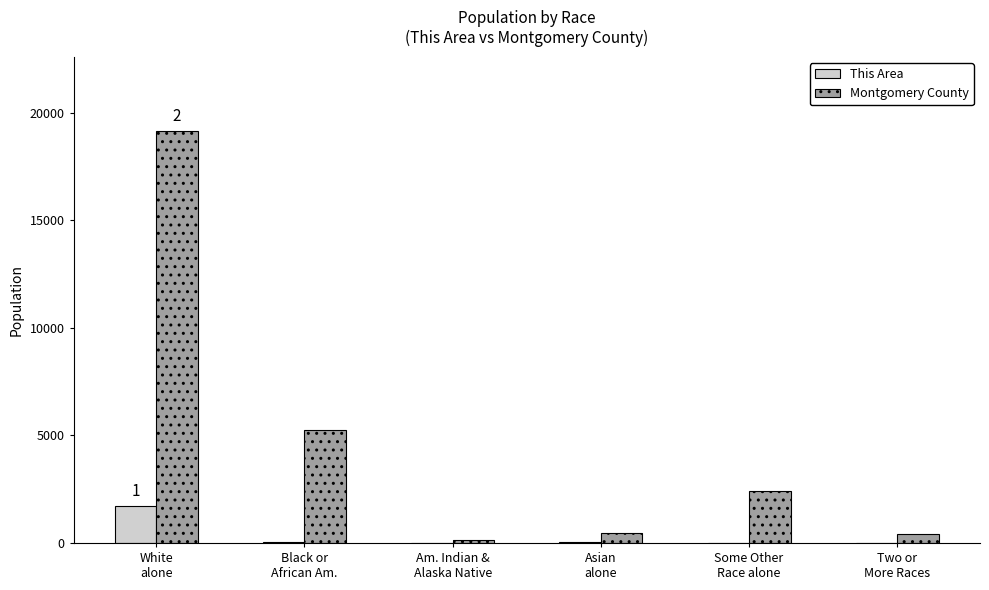

What is the highest value of the Montgomery County series?

19162